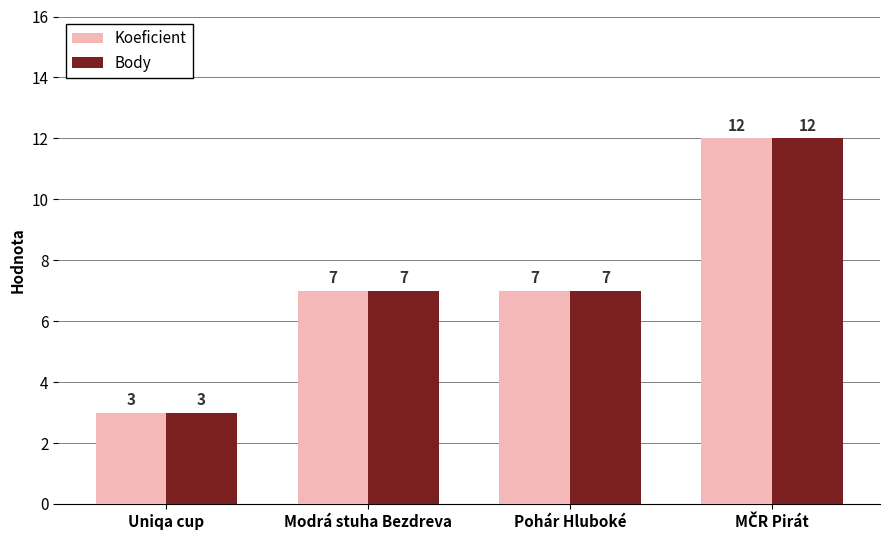

How many categories are shown in the chart?

4